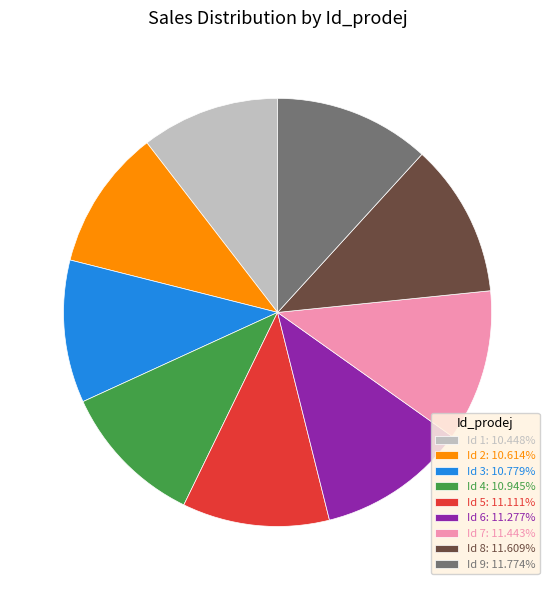

Does Id 8: 11.609% account for over 50% of the chart?

No